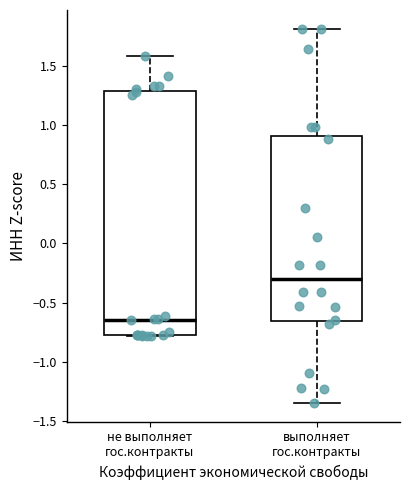

Reading left to right, transcribe this box plot: for each box, give where its median line is, the range the box spans, and where its two whiskers end, as read against the y-axis. The values are not printed on the chart, so give them approximately, as read against the axis.

не выполняет гос.контракты: median -0.65, box -0.80 to 1.30, whiskers -0.80 to 1.60
выполняет гос.контракты: median -0.30, box -0.65 to 0.90, whiskers -1.35 to 1.80